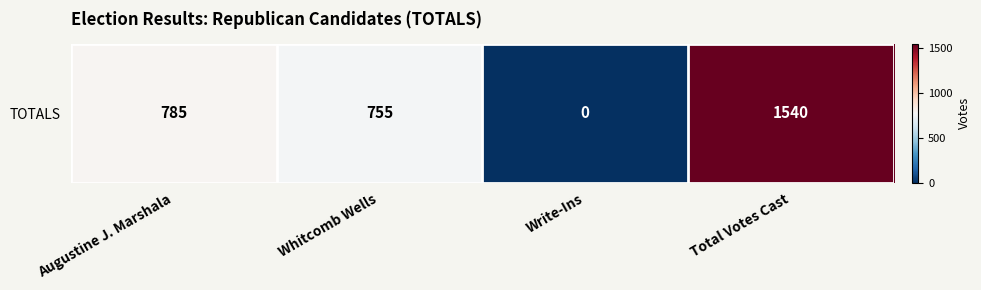

How many series are shown in this chart?

1